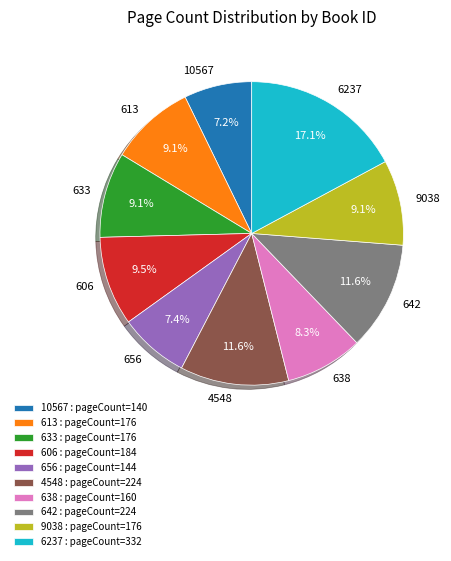

To the nearest percent, what is the average slice percentage?

10%